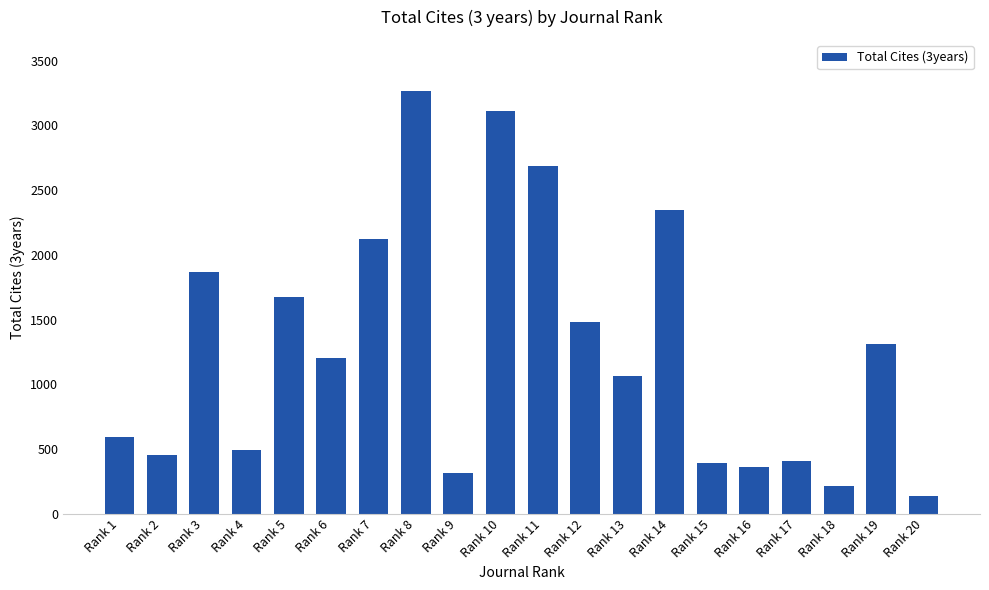

Which category has the highest value across all series?

Rank 8